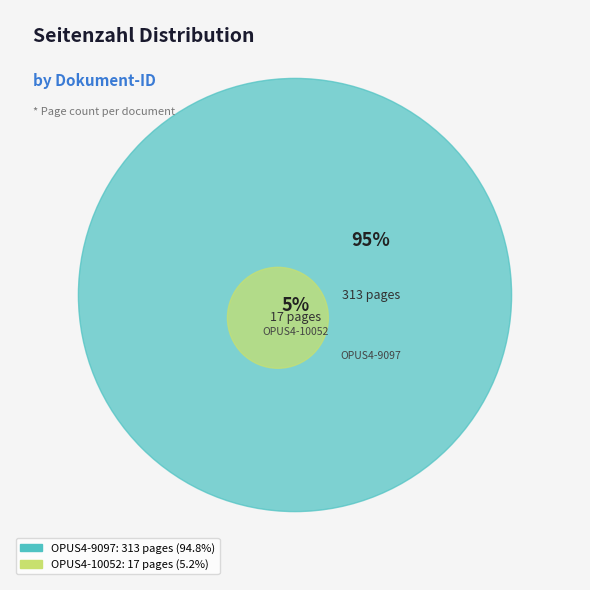

Which slice represents more than half of the pie?

OPUS4-9097